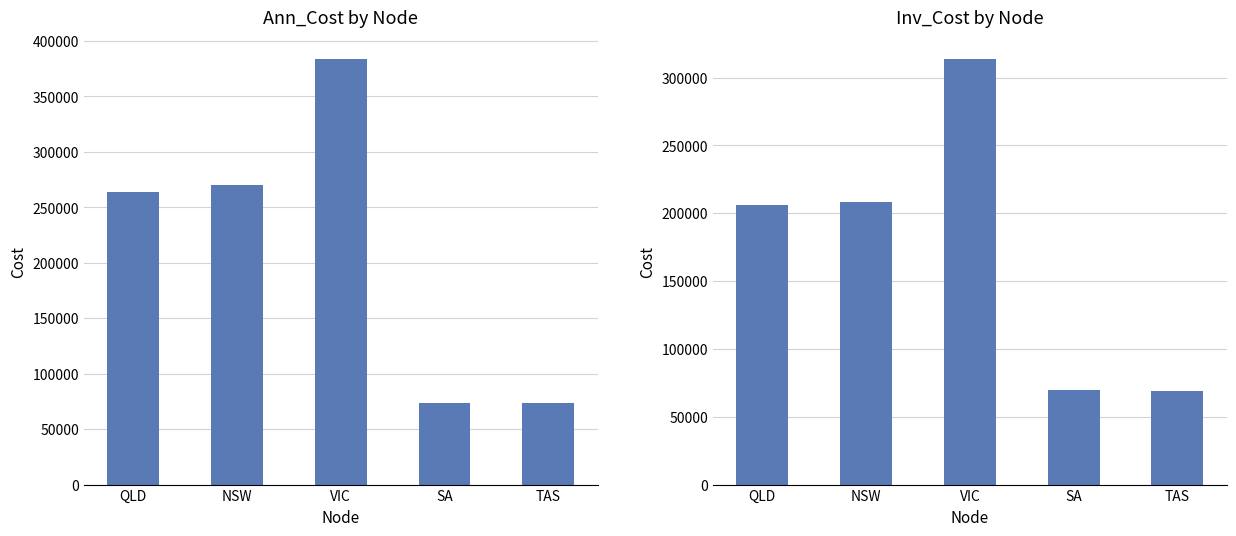

What value does the Inv_Cost series have at NSW?

208624.6